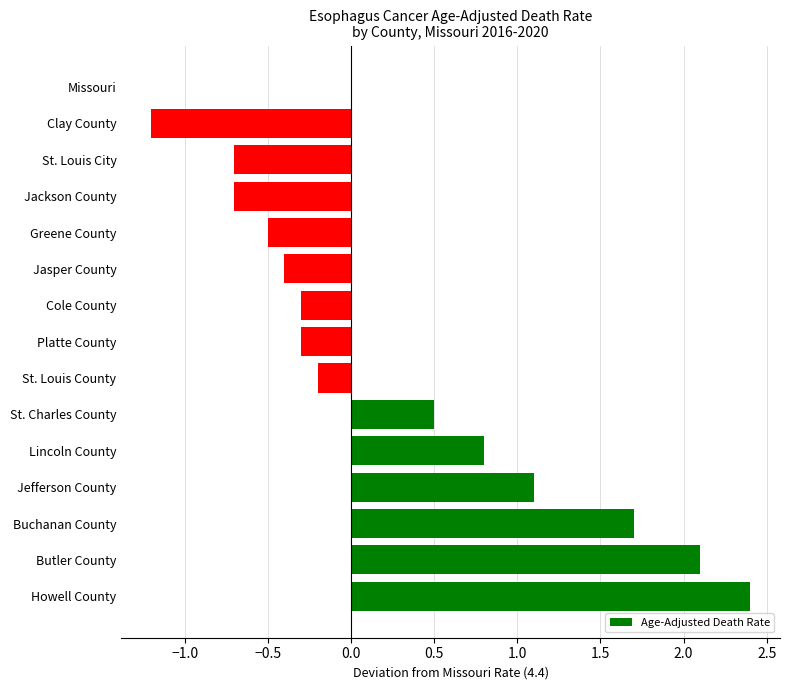

True or false: the data shows 0.3 at Jefferson County.

False